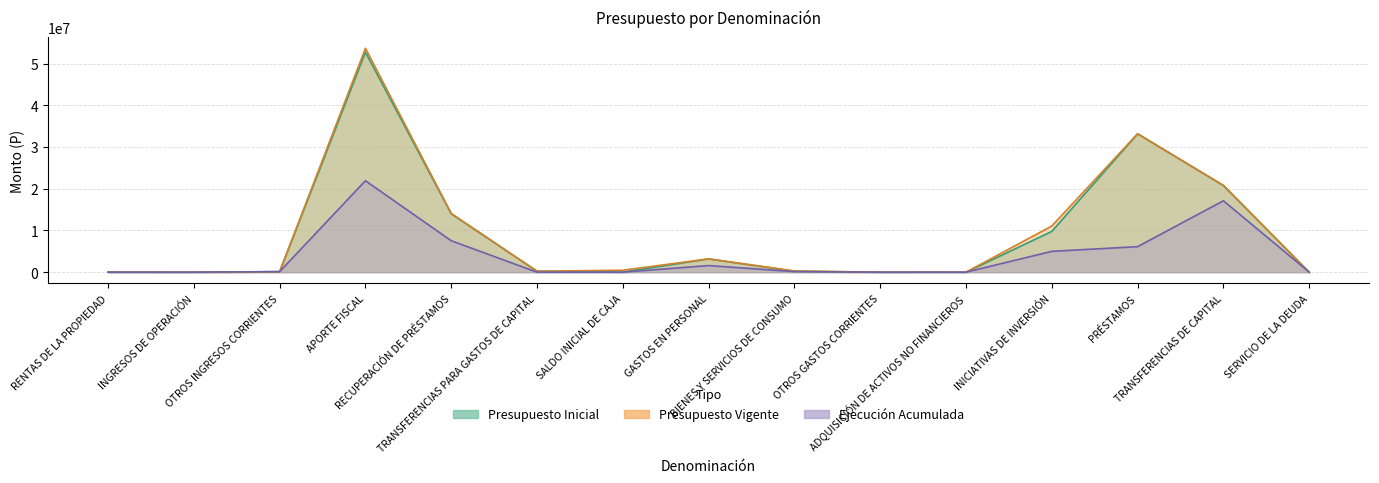

Is it true that Presupuesto Vigente equals 5495 at RENTAS DE LA PROPIEDAD?

True